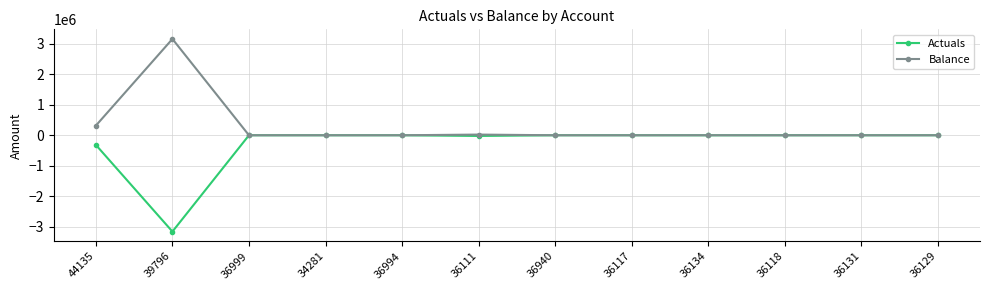

What is the smallest value displayed?

-3161695.0